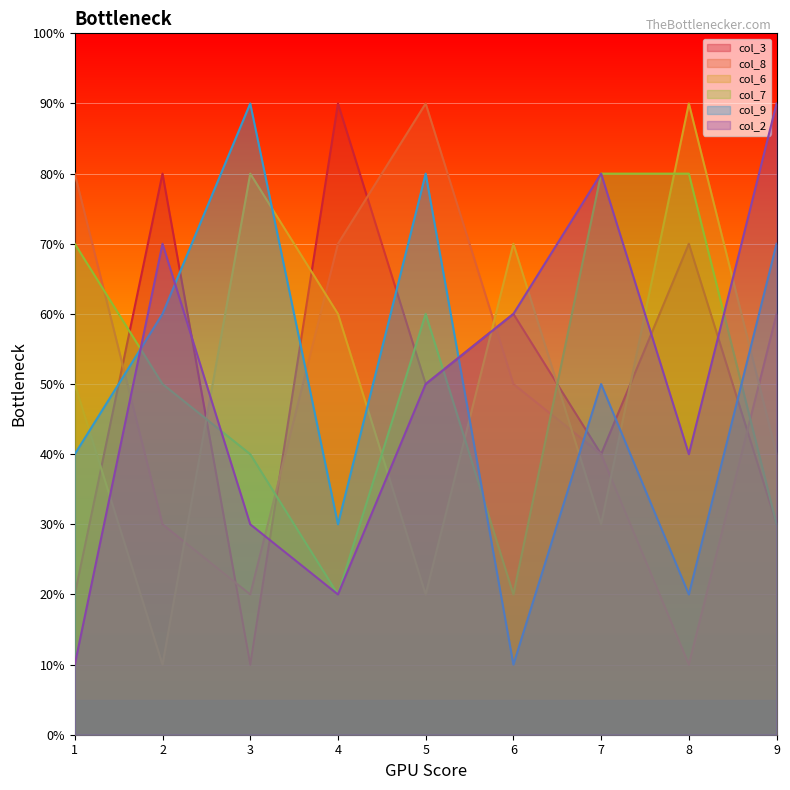

Rank the categories by col_9 value from highest to lowest.

3, 5, 9, 2, 7, 1, 4, 8, 6